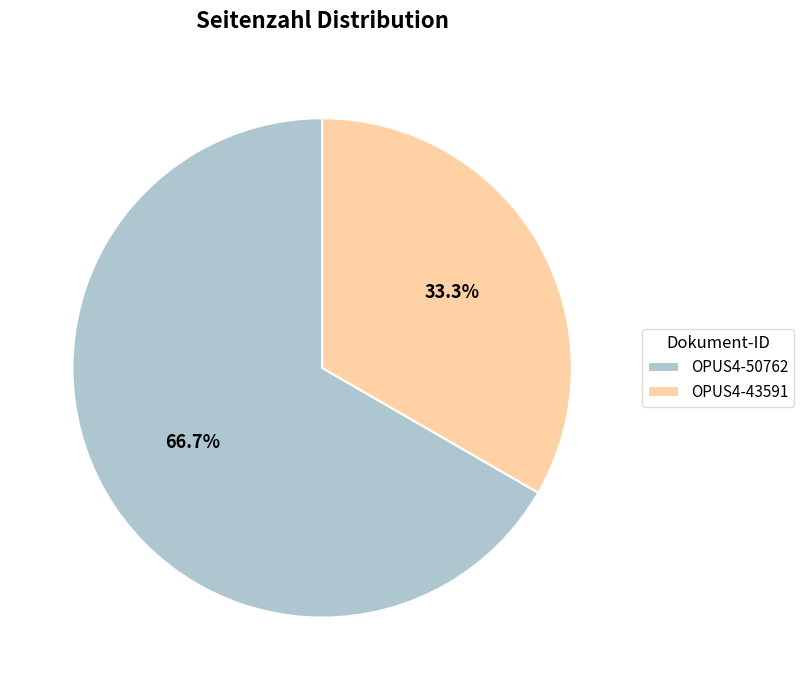

Count the number of slices in the pie.

2